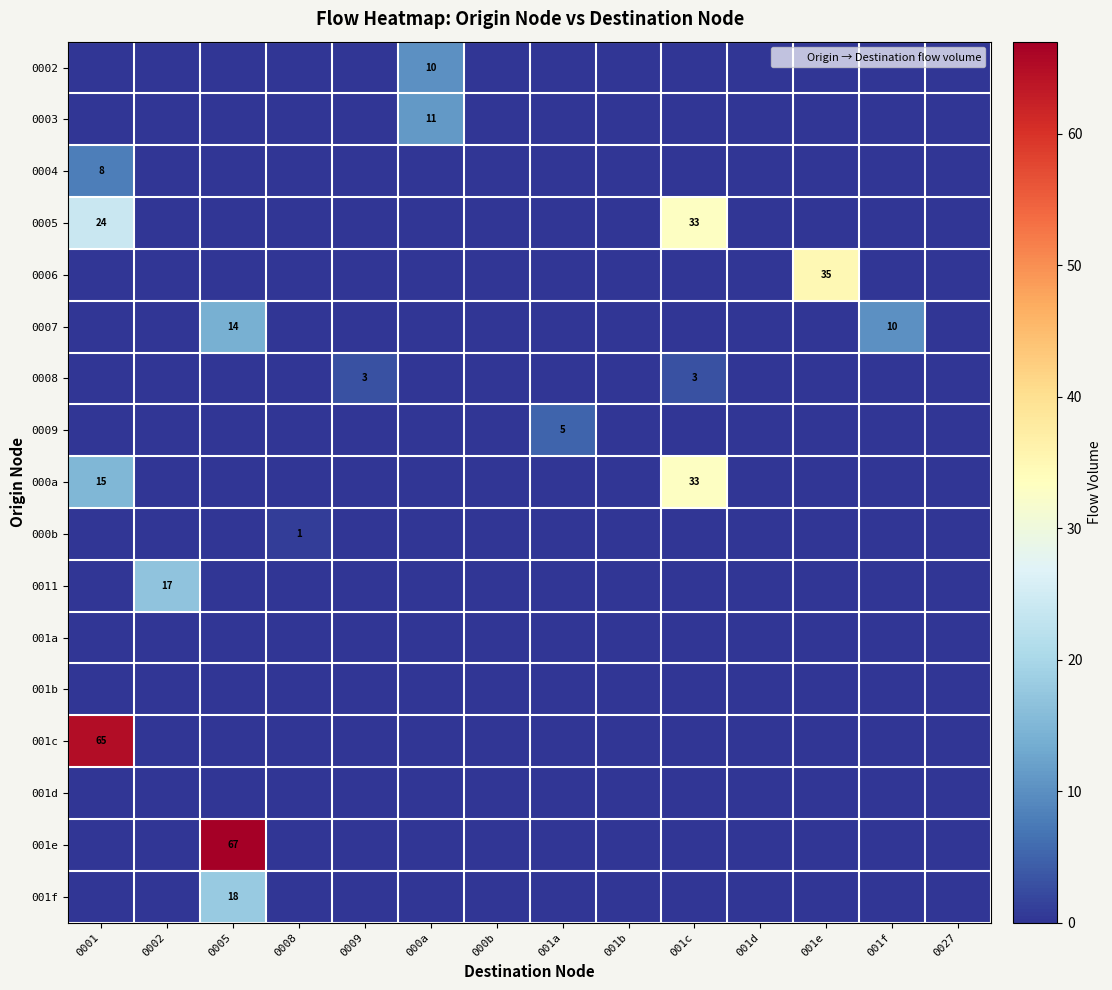

Is the value of 0008 at 001c greater than the value of 000b at 001d?

Yes